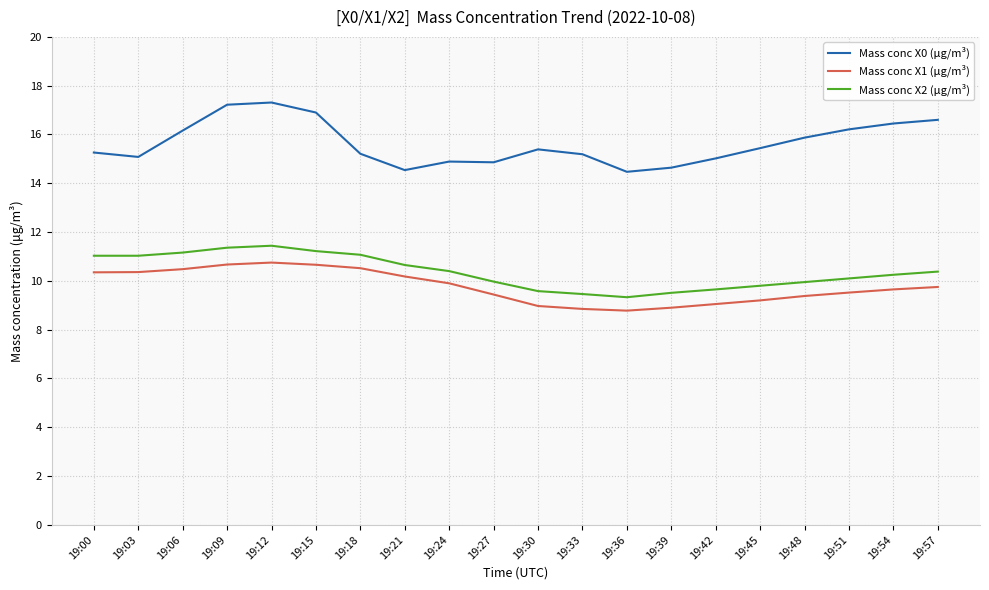

What is the highest value of the Mass conc X2 (μg/m³) series?

11.4